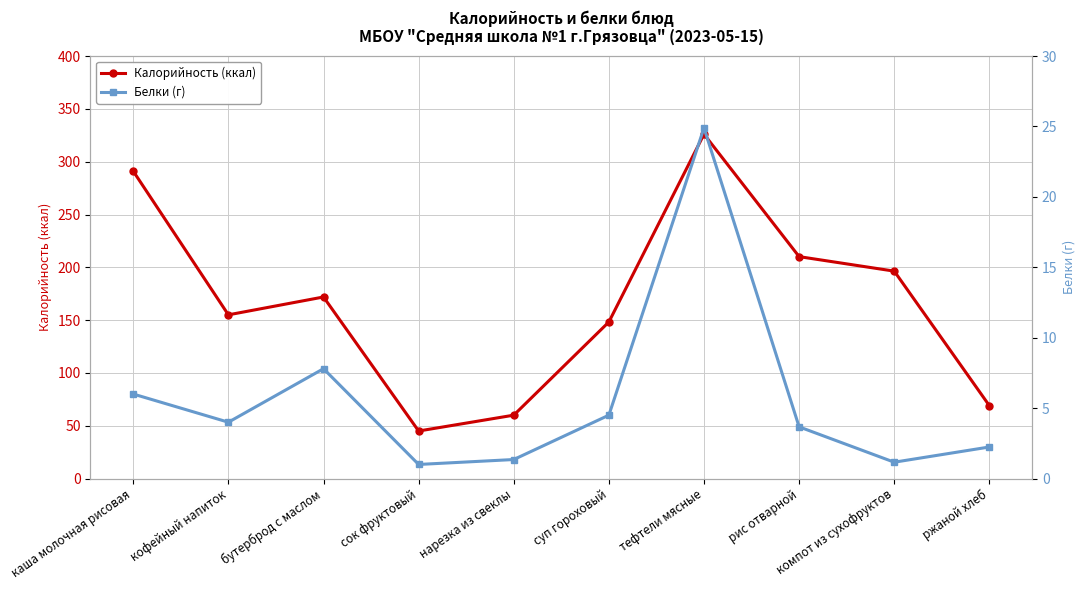

What is the sum of the Белки (г) values at сок фруктовый and компот из сухофруктов?

2.2